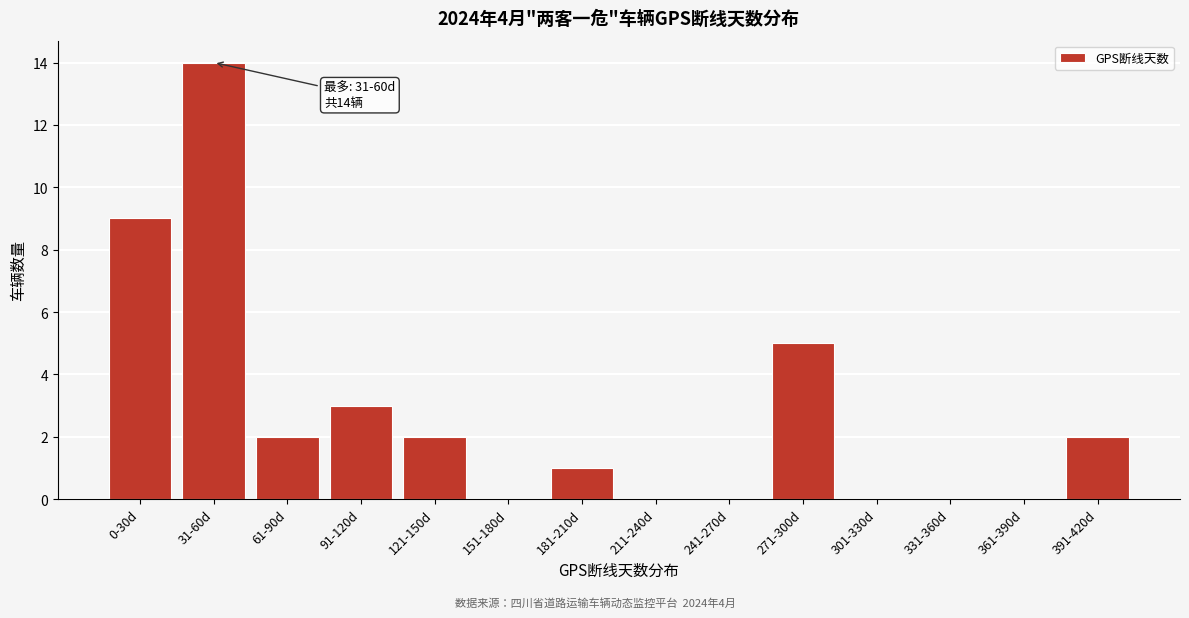

Reading left to right, what are all the values shown in this chart?

0-30d=9	31-60d=14	61-90d=2	91-120d=3	121-150d=2	151-180d=0	181-210d=1	211-240d=0	241-270d=0	271-300d=5	301-330d=0	331-360d=0	361-390d=0	391-420d=2